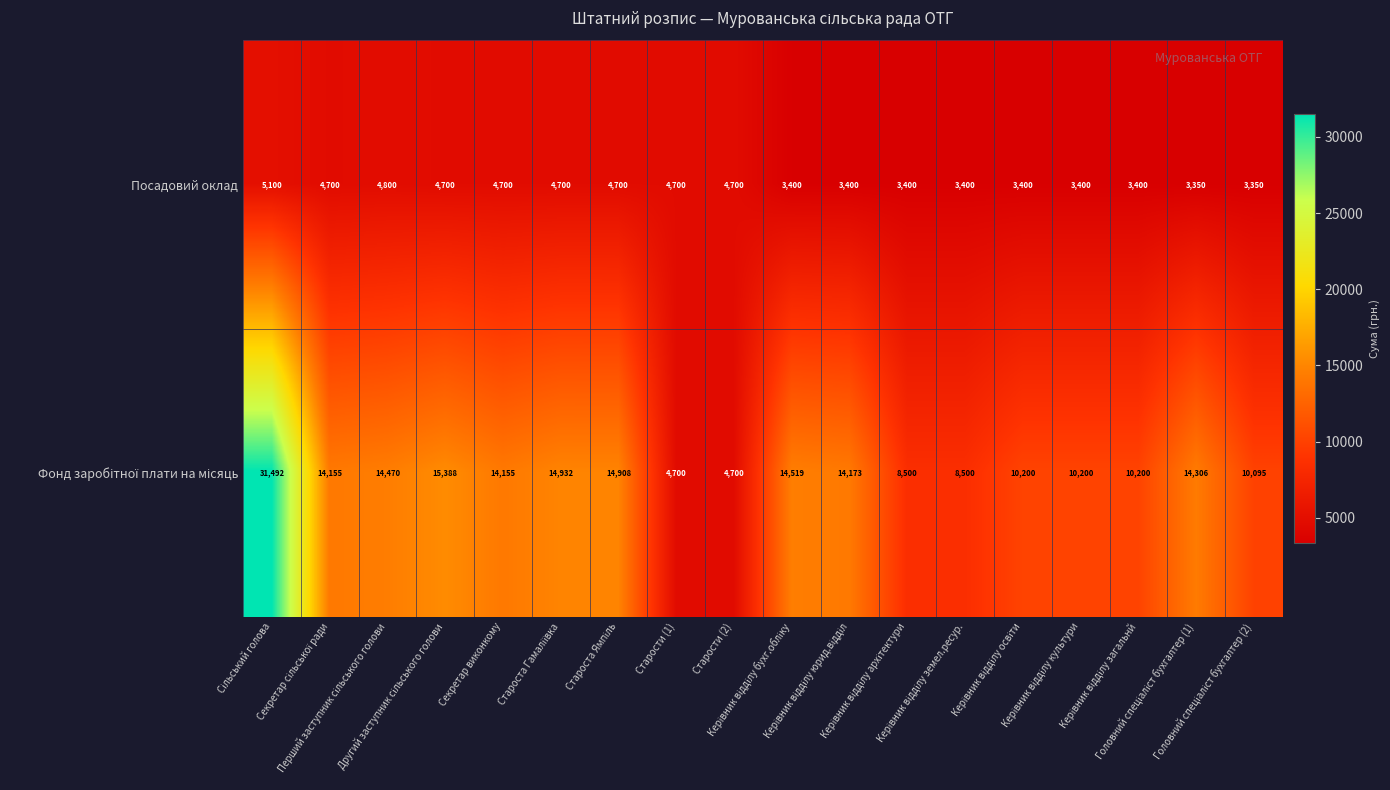

What is the sum of all Посадовий оклад values?

73300